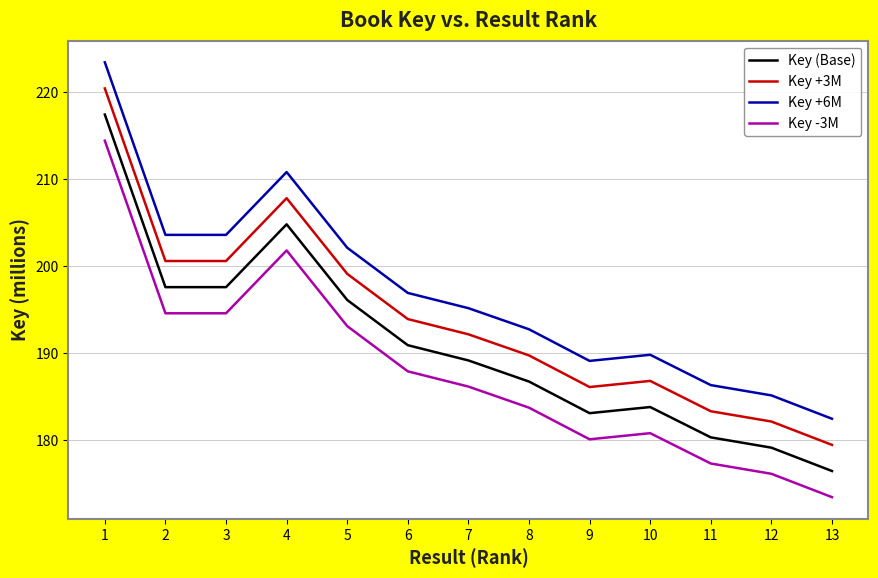

The Key +3M series shows 99.0 at 8. True or false?

False